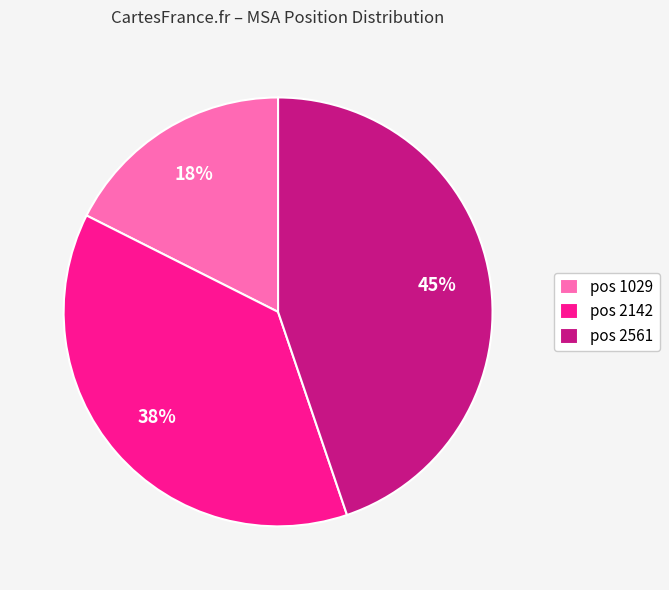

To the nearest percent, what is the average slice percentage?

33%